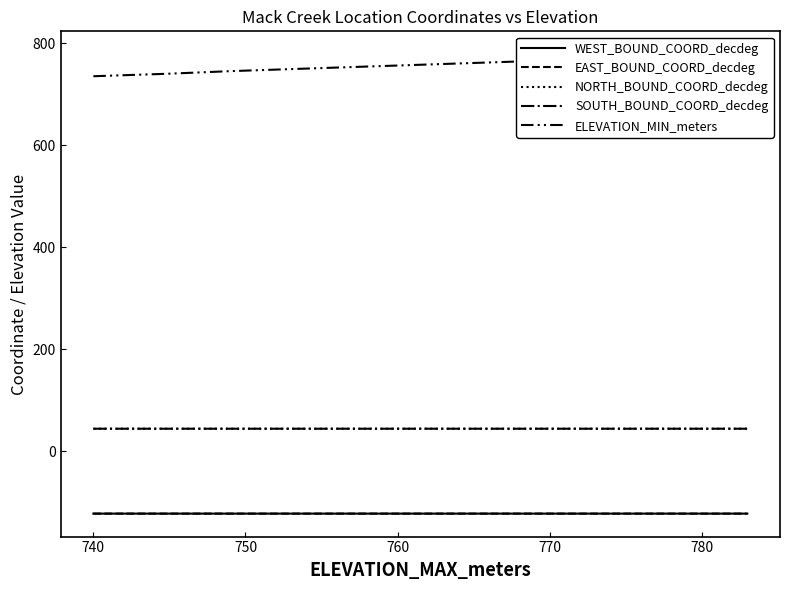

True or false: WEST_BOUND_COORD_decdeg and NORTH_BOUND_COORD_decdeg cross at least once.

False